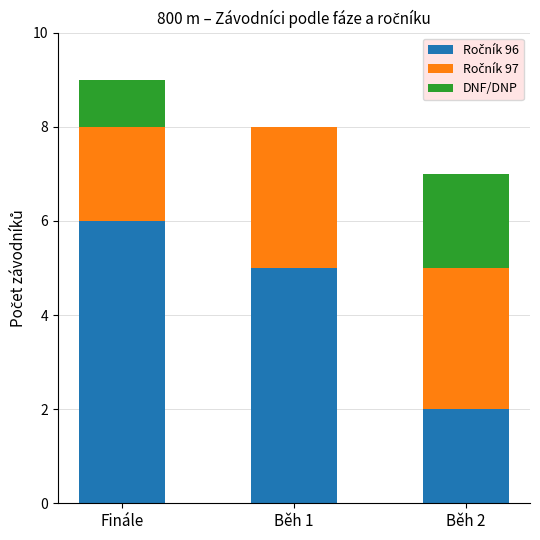

Count the number of categories in the chart.

3